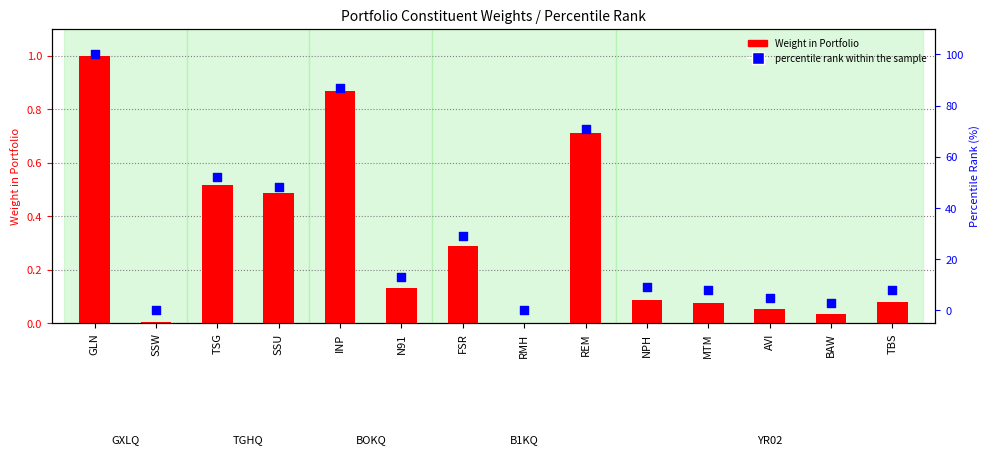

Which series reaches the minimum Y coordinate?

percentile rank within the sample